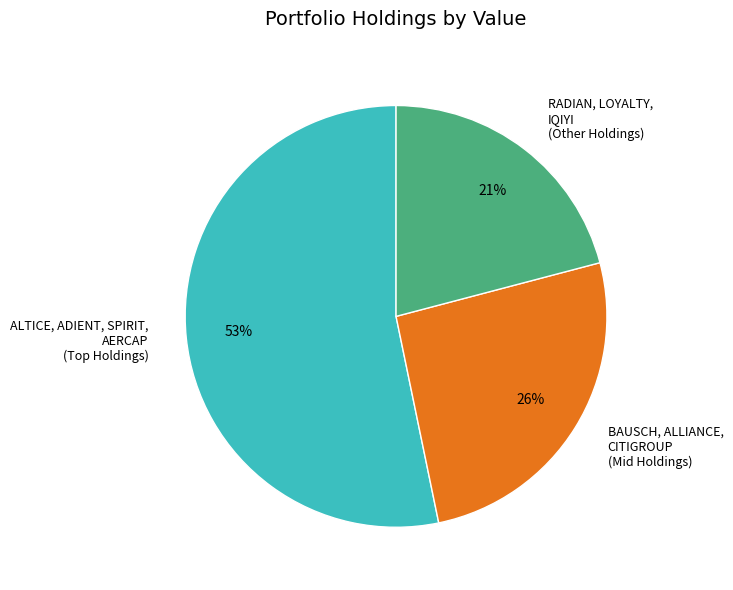

What percentage is the RADIAN, LOYALTY, IQIYI (Other Holdings) slice, to the nearest percent?

21%